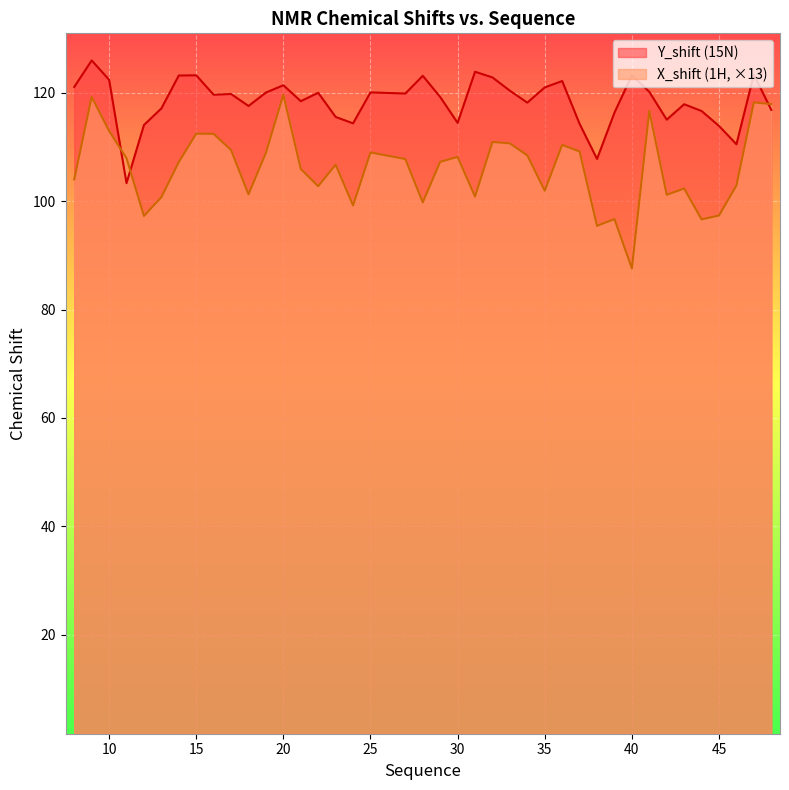

The Y_shift series shows 206.3 at 33. True or false?

False